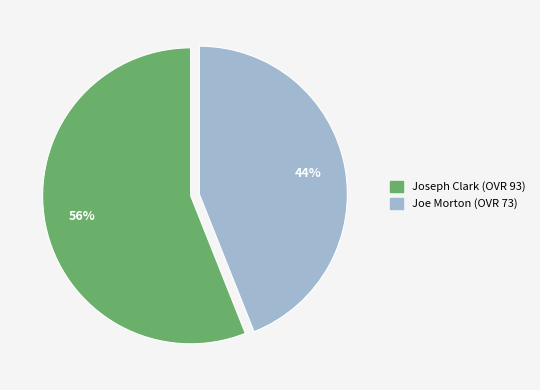

Which category has the biggest portion of the pie?

Joseph Clark